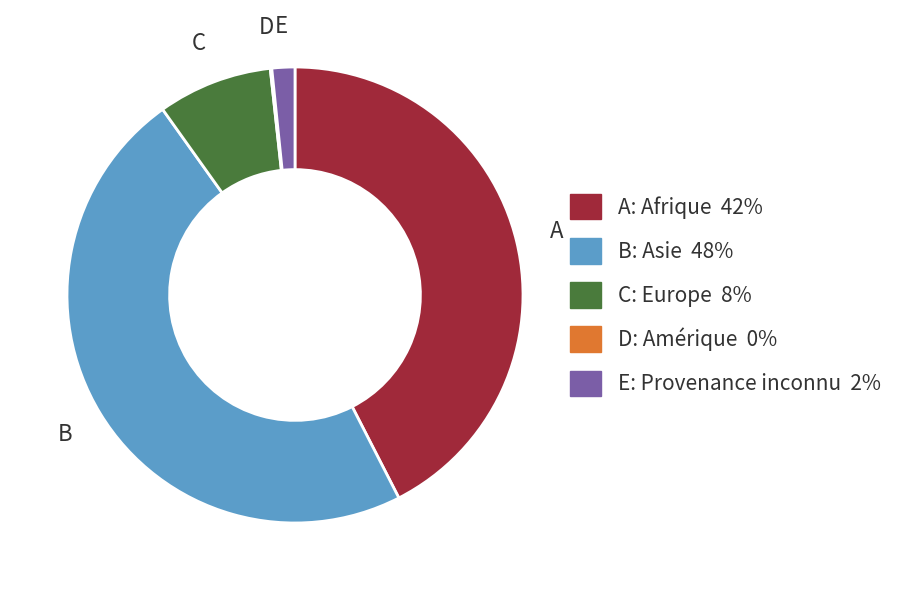

Does any single category account for the majority?

No